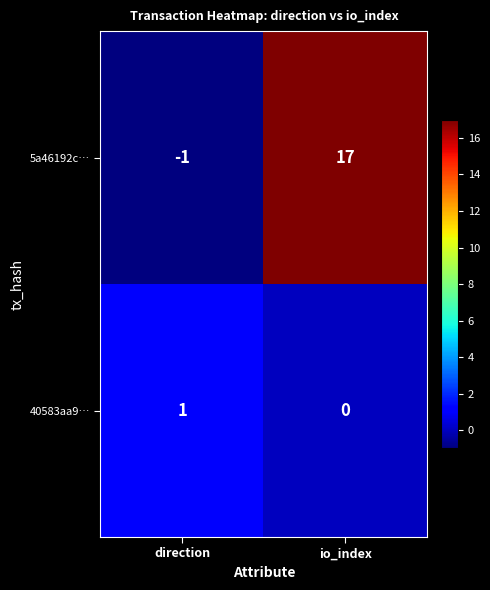

Is it true that 5a46192c… equals -1 at direction?

True